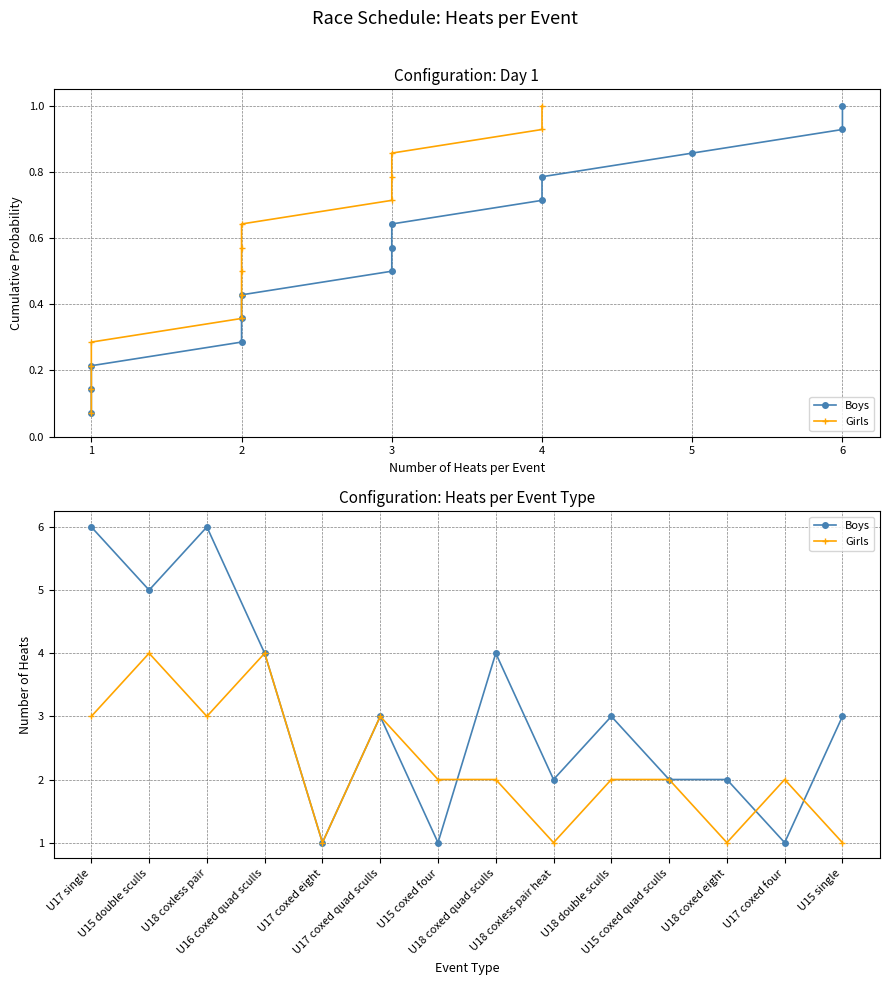

What is the difference between the maximum and minimum values in the Boys series?

5